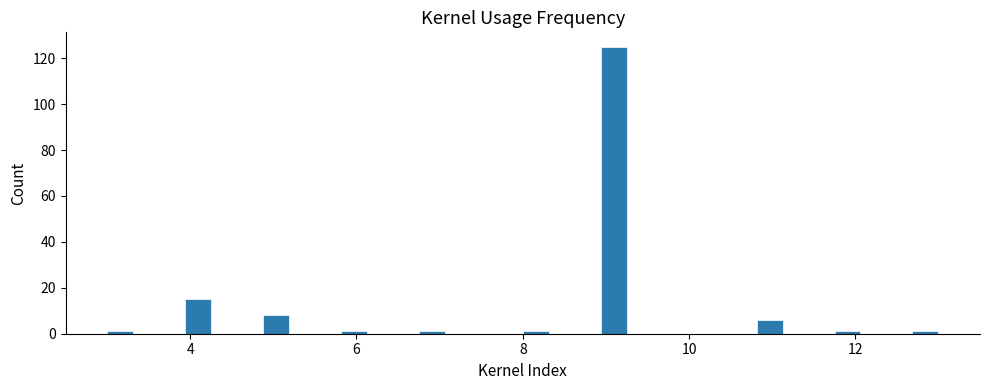

Around what value on the x-axis is the tallest bar? Give the approximate position of its centre, as read against the axis.

9.0